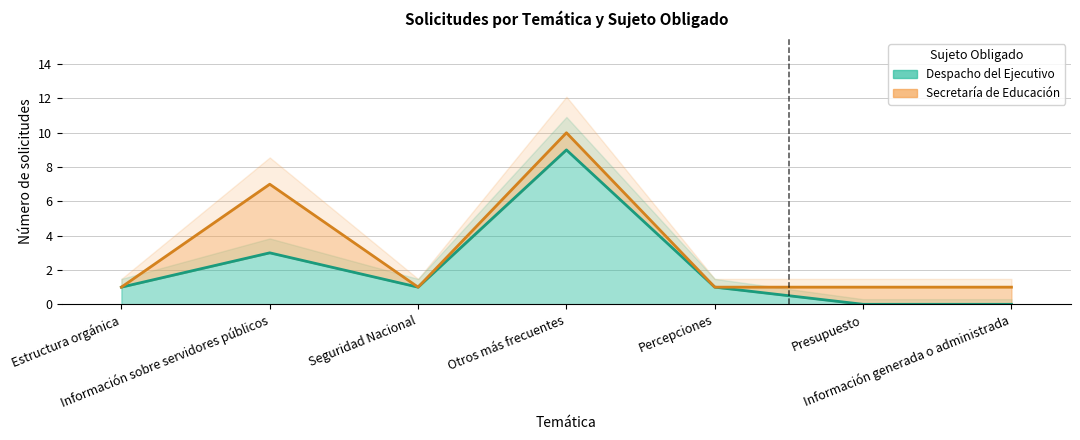

True or false: there are more than 1 points higher than both neighbors.

True